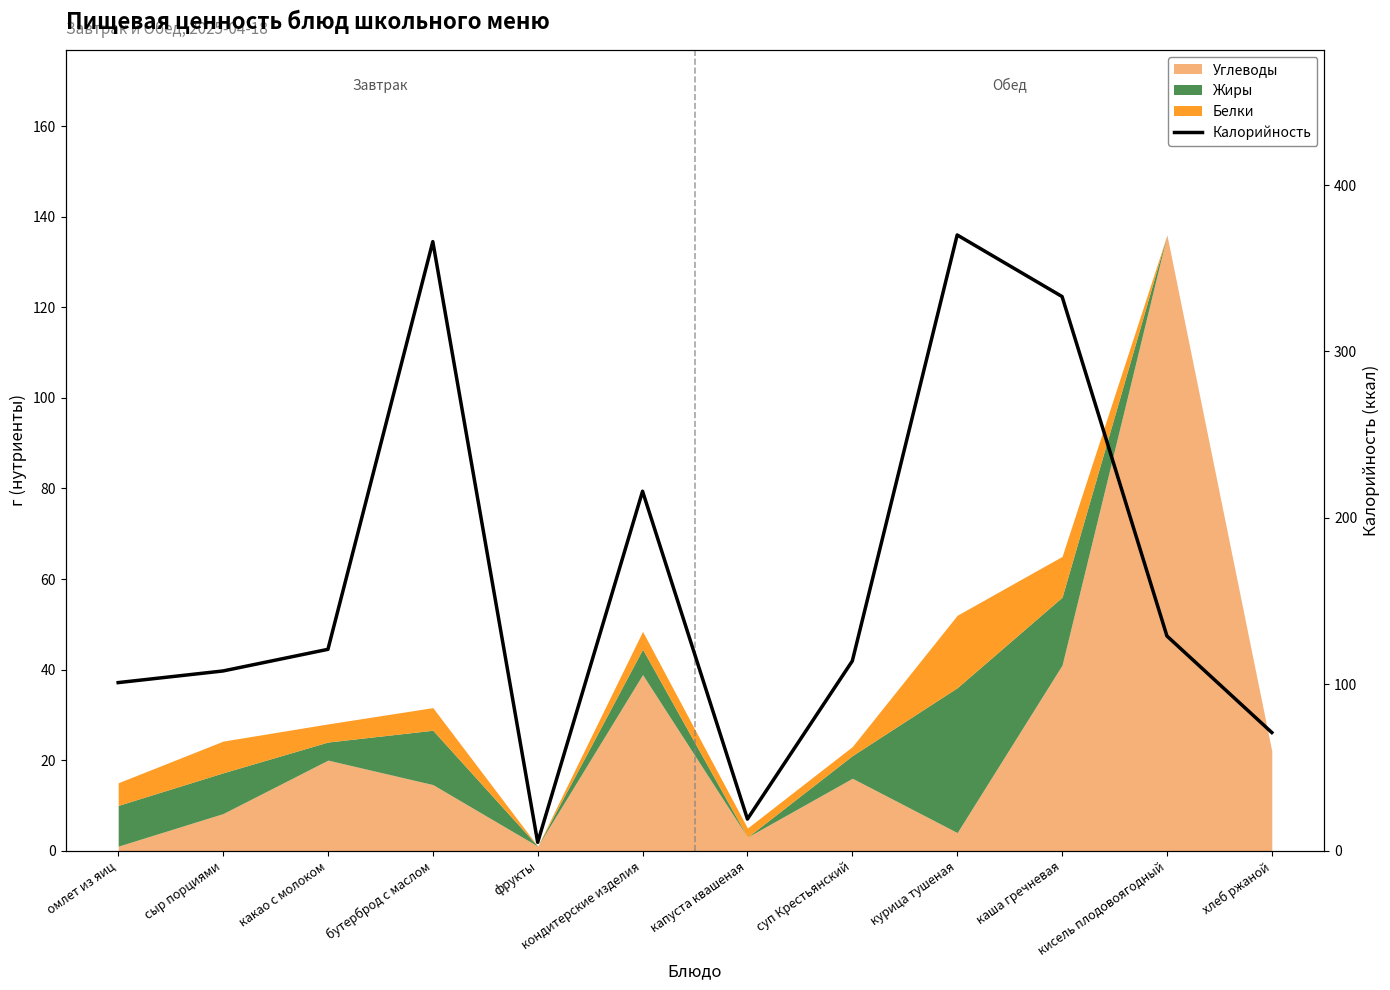

What is the approximate value at бутерброд с маслом?

366